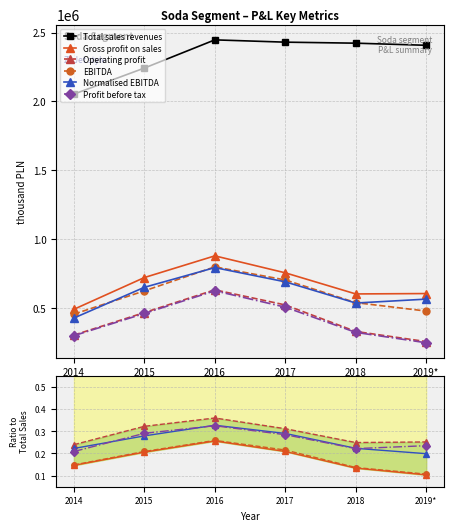

How many categories are shown in the chart?

6